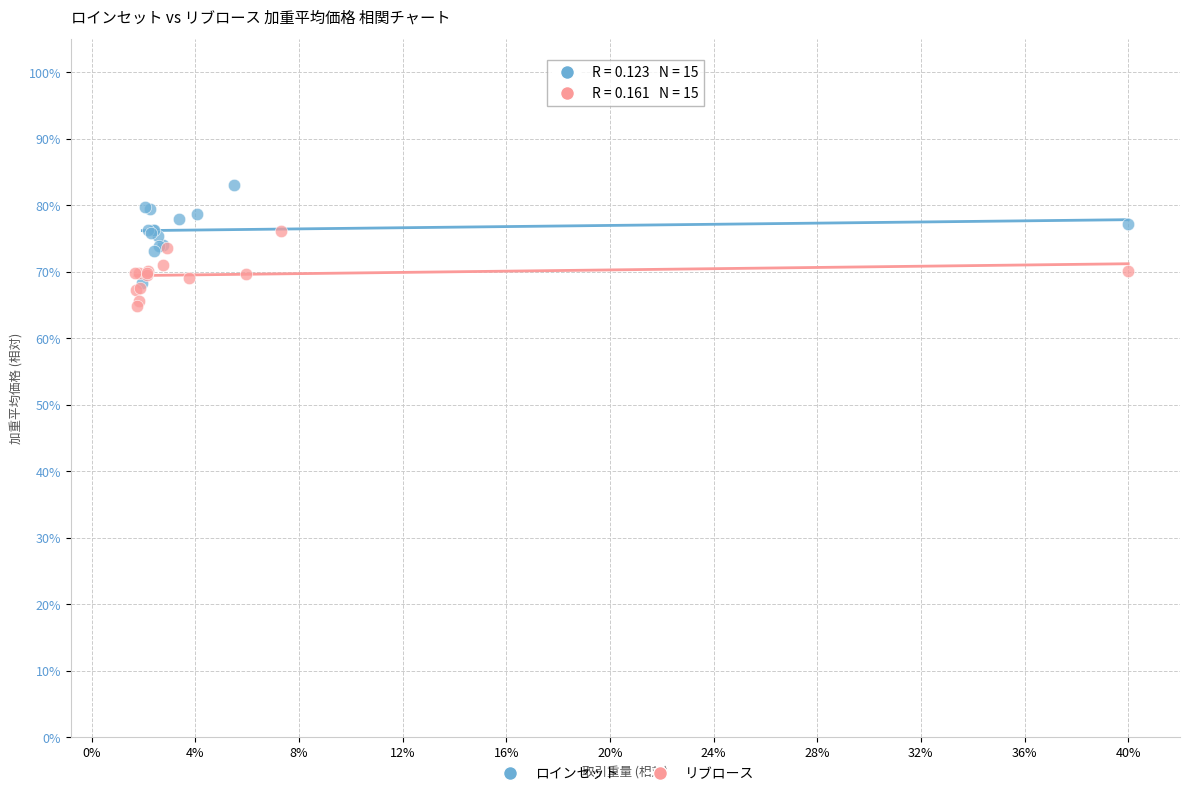

Which series has the largest Y range (max minus min)?

ロインセット